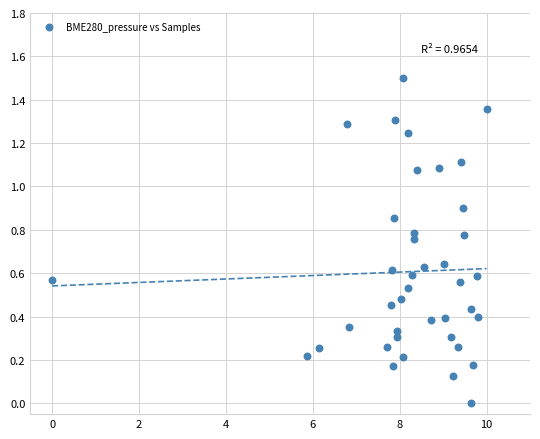

What is the range of X values (max minus min)?

10.0